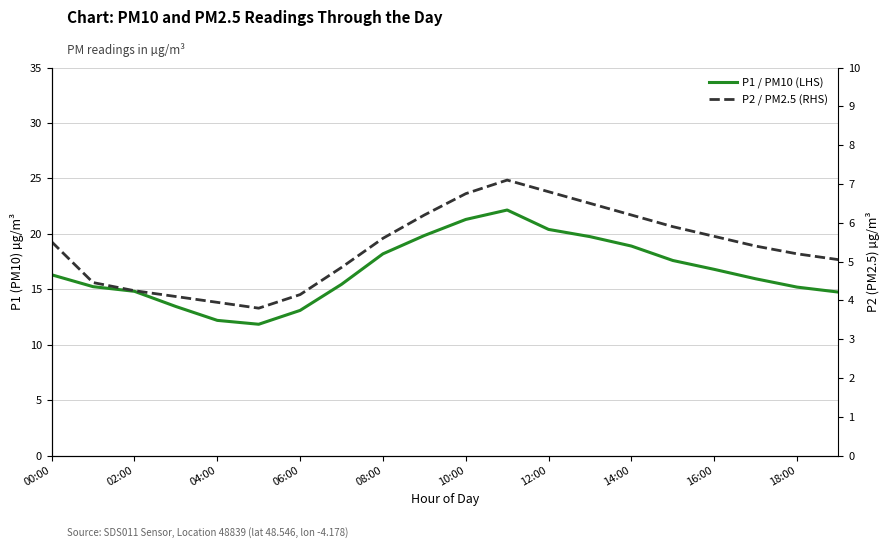

Rank the series by their maximum value, from highest to lowest.

P1 / PM10 (LHS), P2 / PM2.5 (RHS)